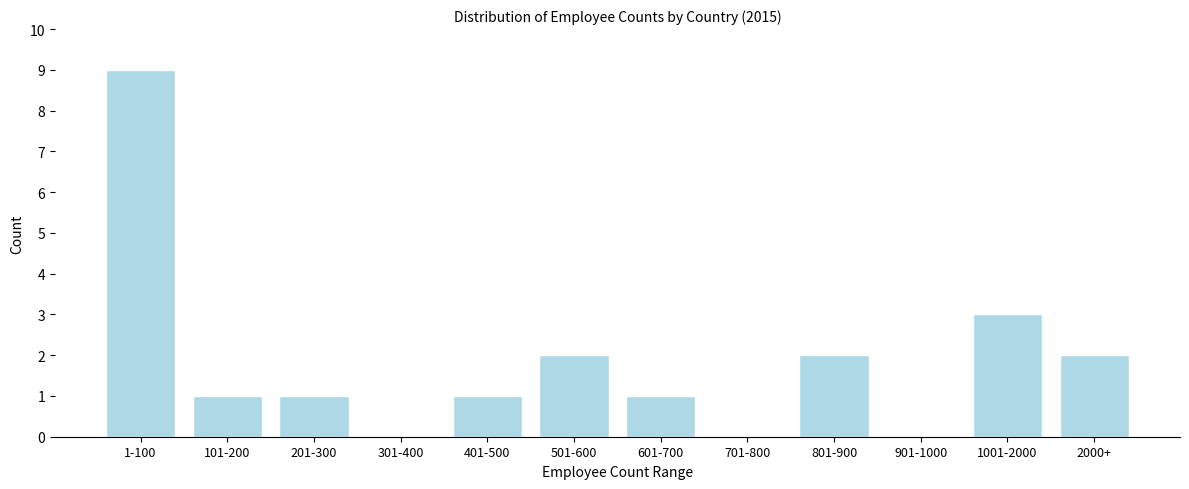

Reading left to right, transcribe all the data shown in this chart.

1-100=9	101-200=1	201-300=1	301-400=0	401-500=1	501-600=2	601-700=1	701-800=0	801-900=2	901-1000=0	1001-2000=3	2000+=2